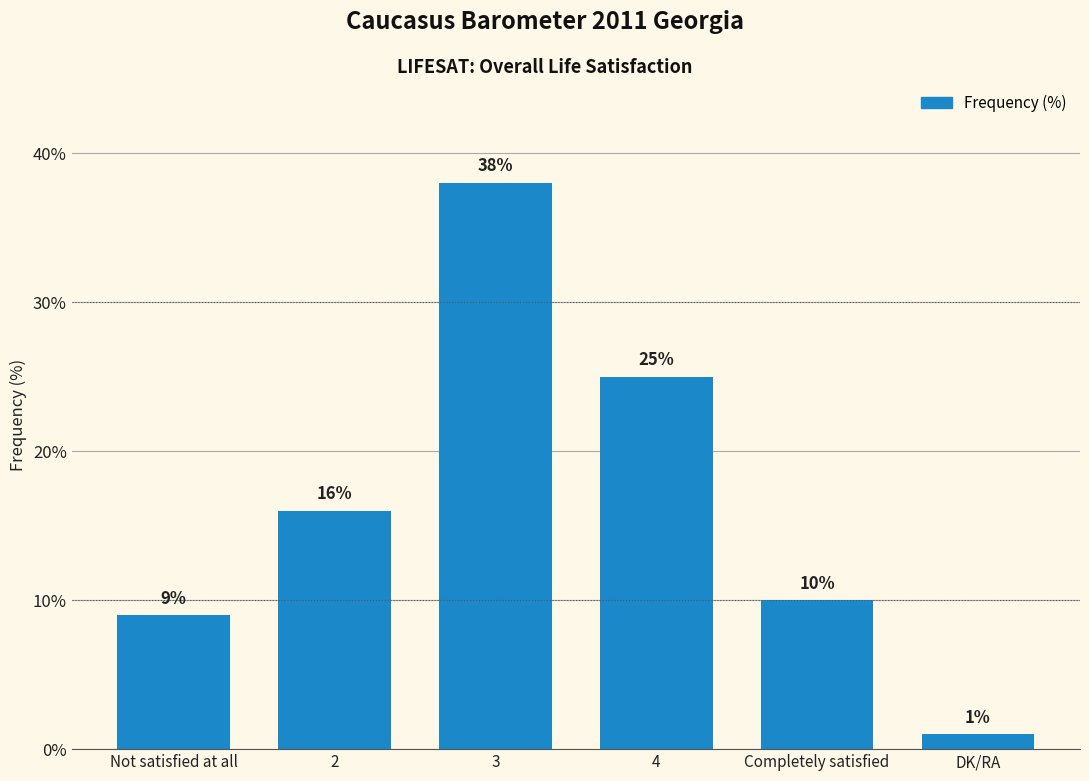

What is the difference between the maximum and minimum values?

37